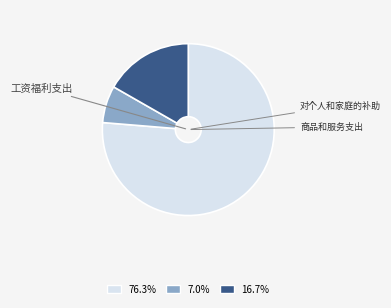

Is there any slice that represents more than half of the pie?

Yes